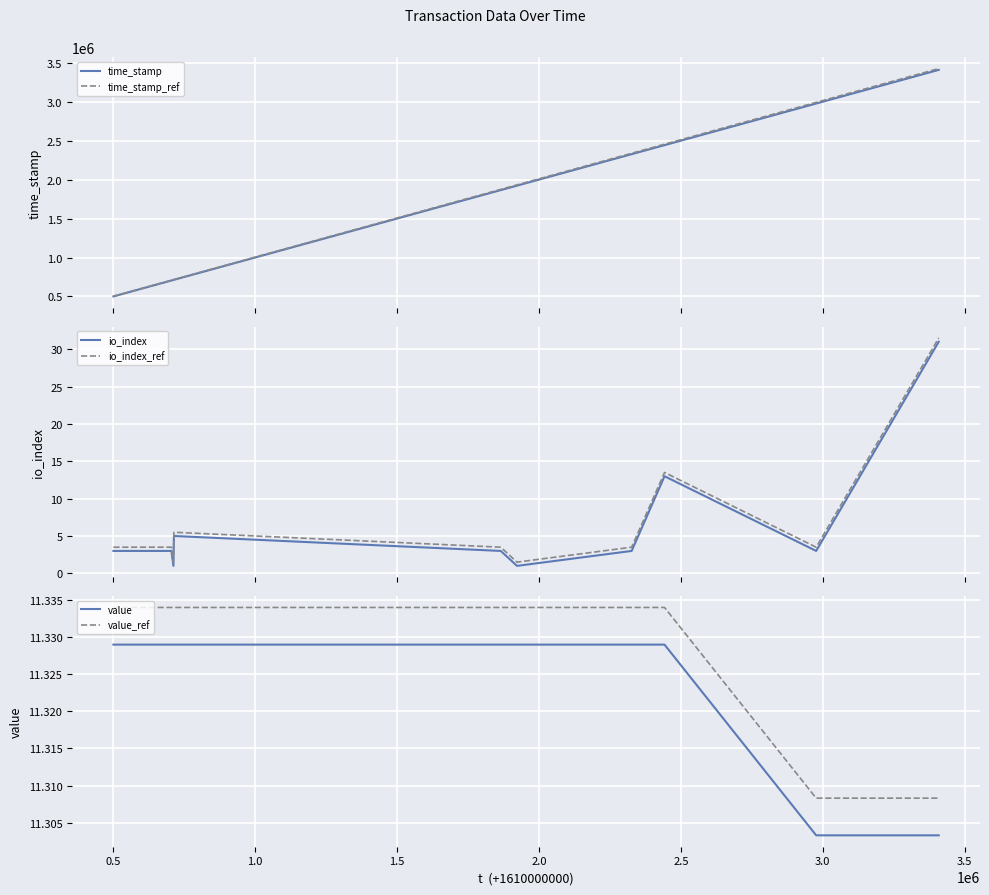

How many series are shown in this chart?

6